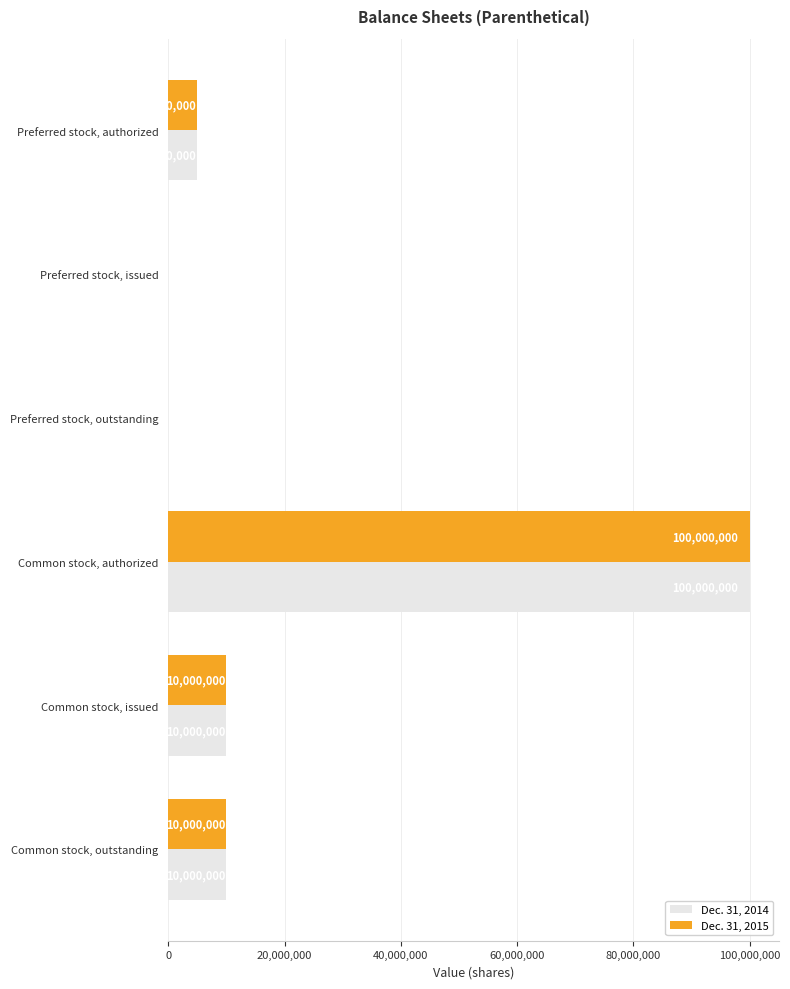

At which category is the sum across all series the highest?

Common stock, authorized